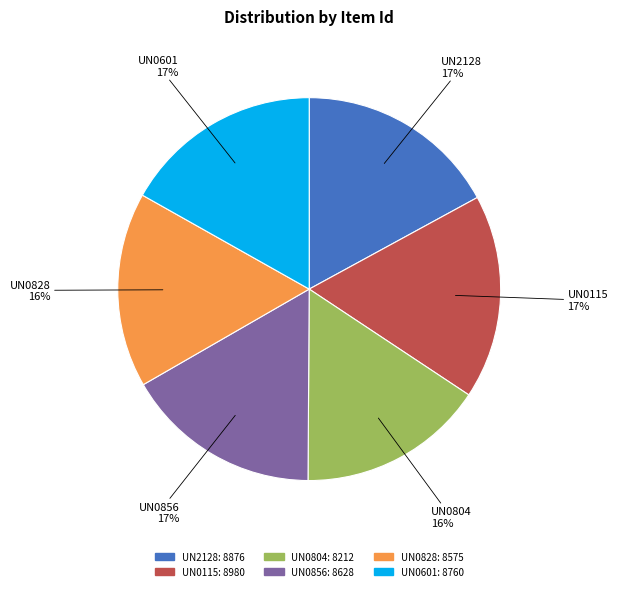

Which has a higher value, UN0828 or UN2128?

UN2128